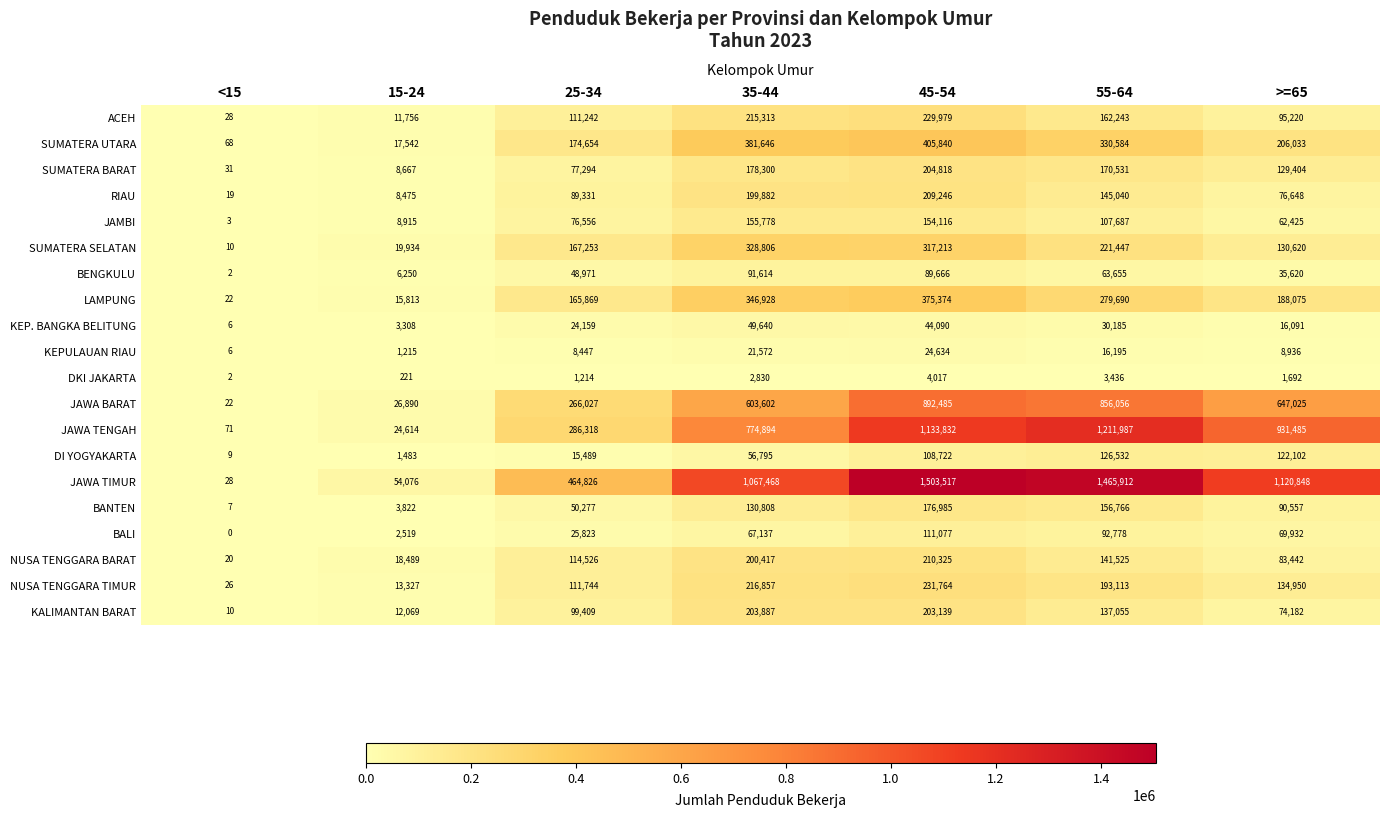

What is the difference between the maximum and minimum values in the DKI JAKARTA series?

4015